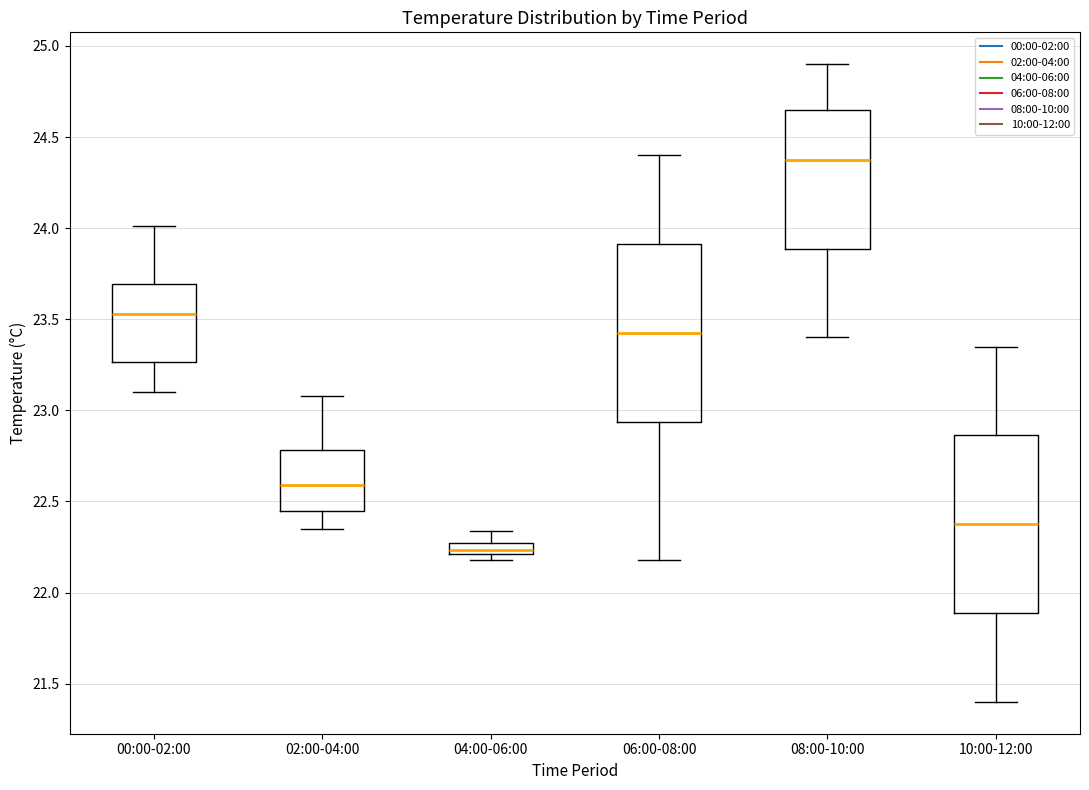

Where is the upper edge of the box for 10:00-12:00 on the y-axis? The values are not printed on the chart, so give them approximately, as read against the axis.

22.85